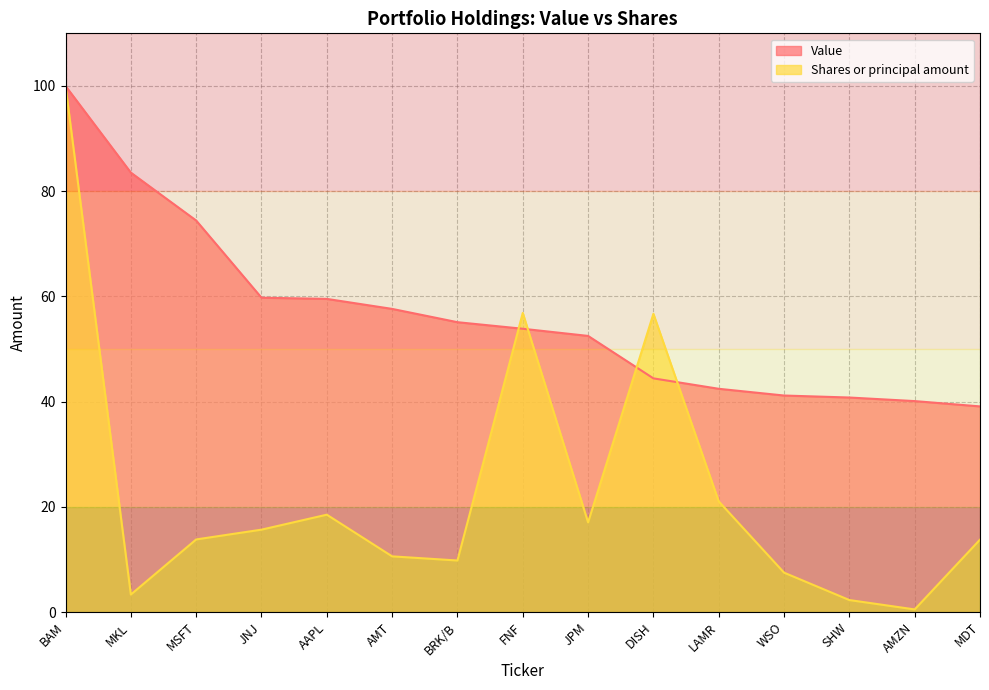

Is it true that Shares or principal amount equals 56.7 at DISH?

True